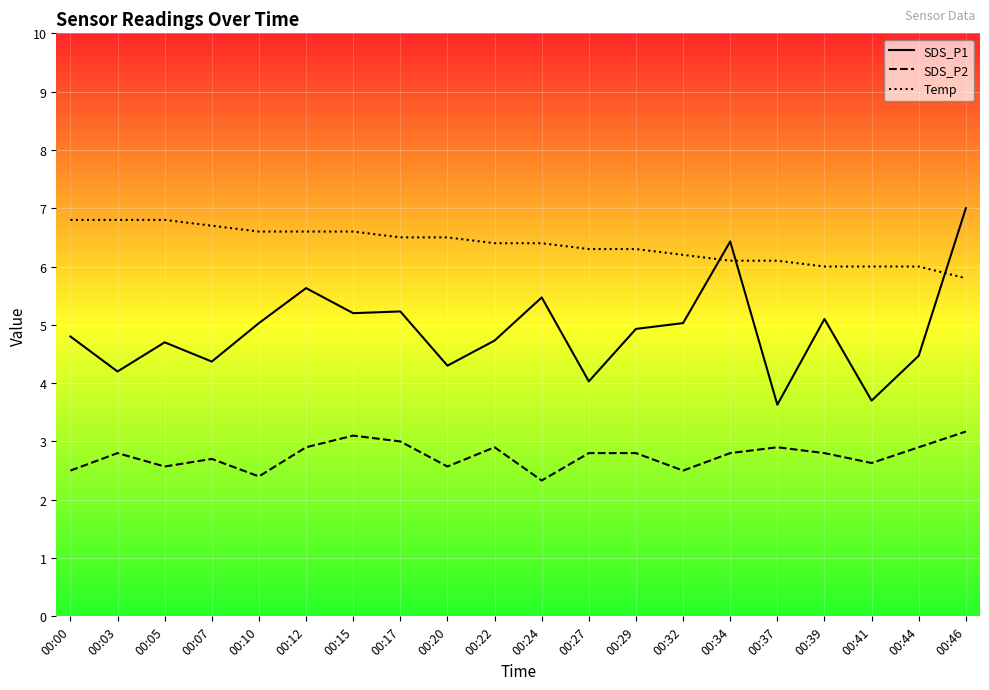

Is the value of SDS_P1 at 00:20 greater than the value of SDS_P2 at 00:24?

Yes